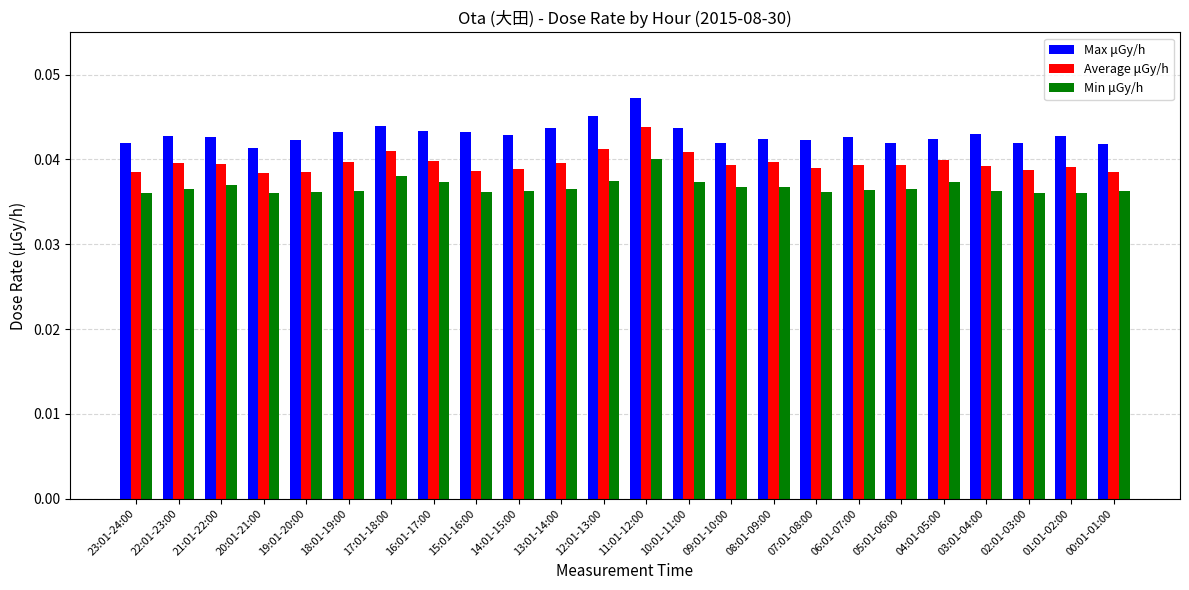

Does the chart contain any negative values?

No